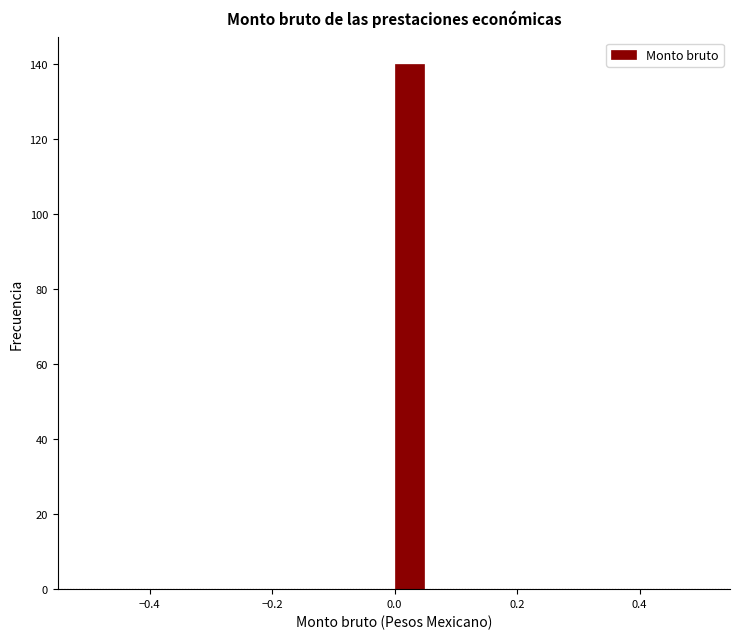

Around what value on the x-axis is the tallest bar? Give the approximate position of its centre, as read against the axis.

0.02